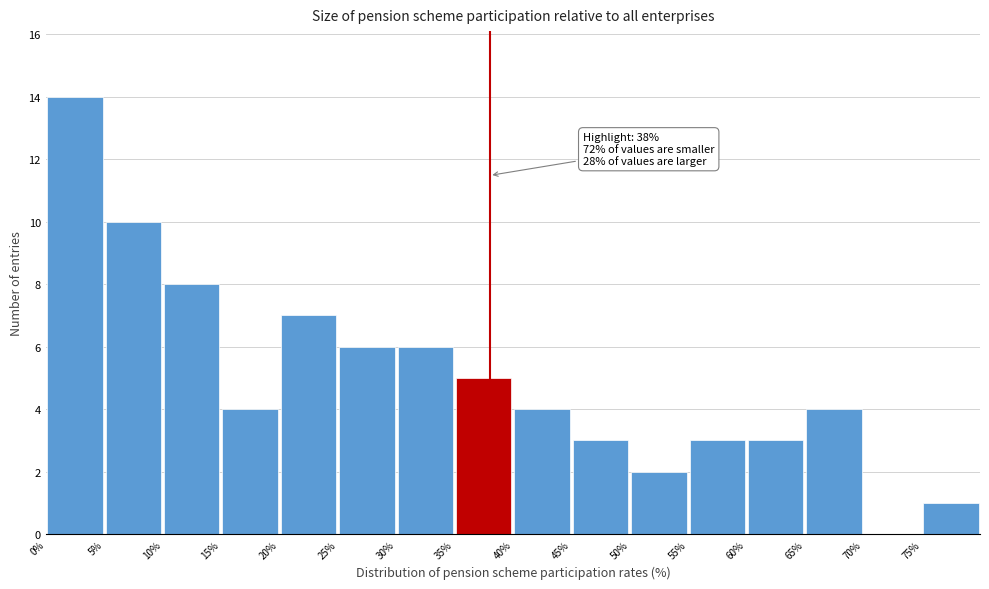

Which range on the x-axis has the tallest bar?

0 to 5